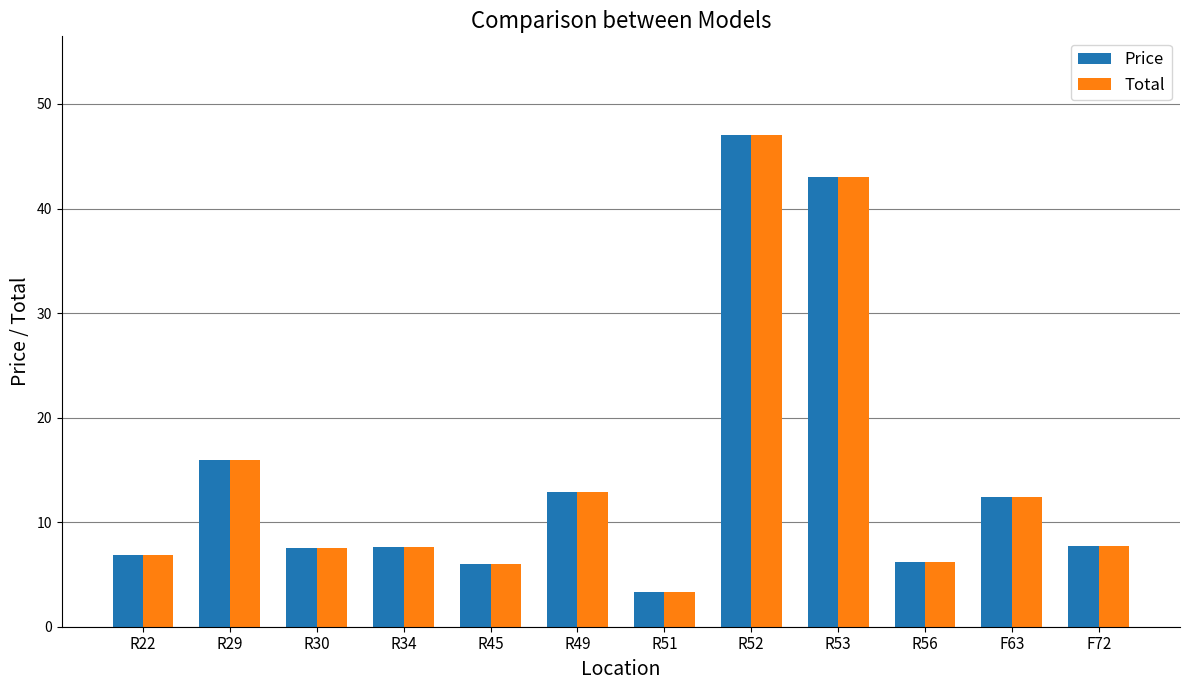

What is the difference between the maximum and minimum values in the Price series?

43.8